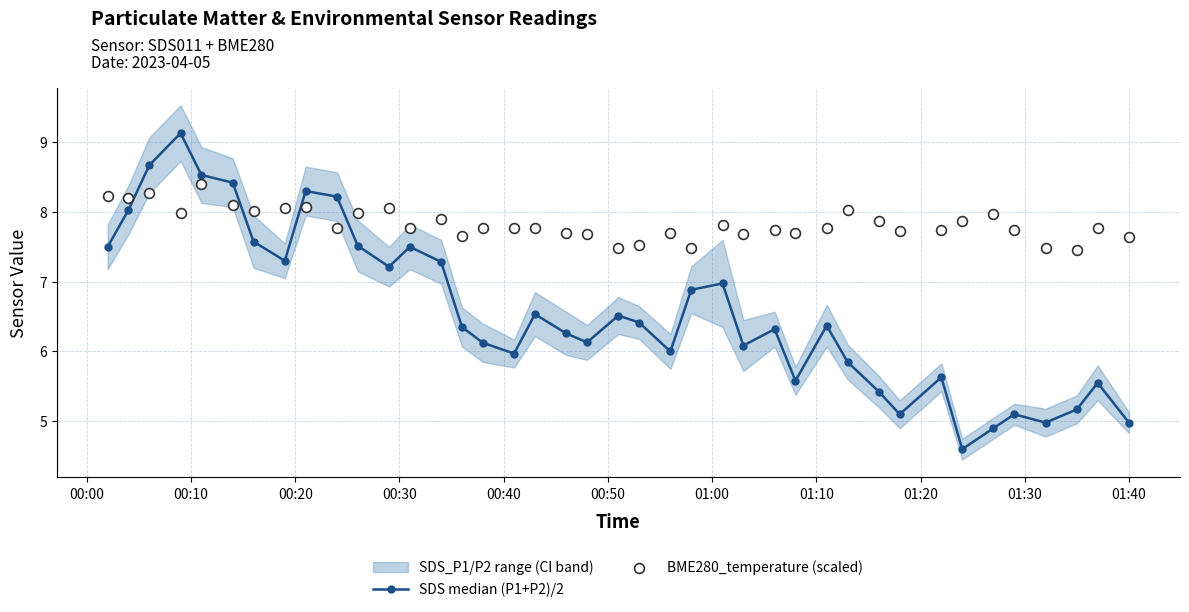

Which series has the largest total across all categories?

BME280_temperature (scaled)